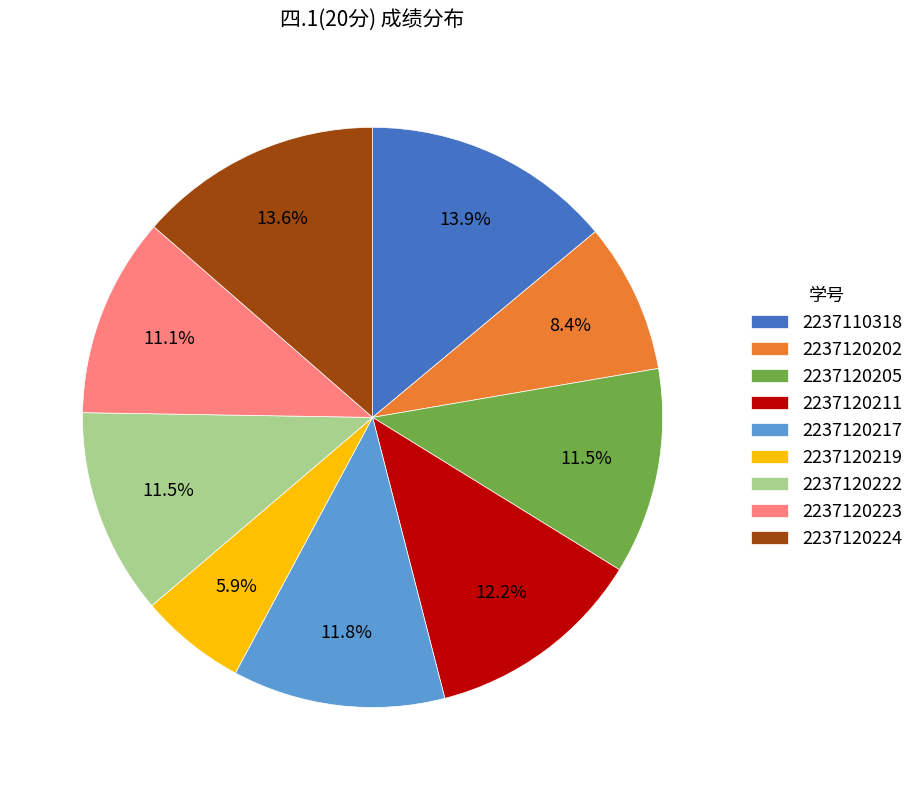

Is there a majority slice in this chart?

No